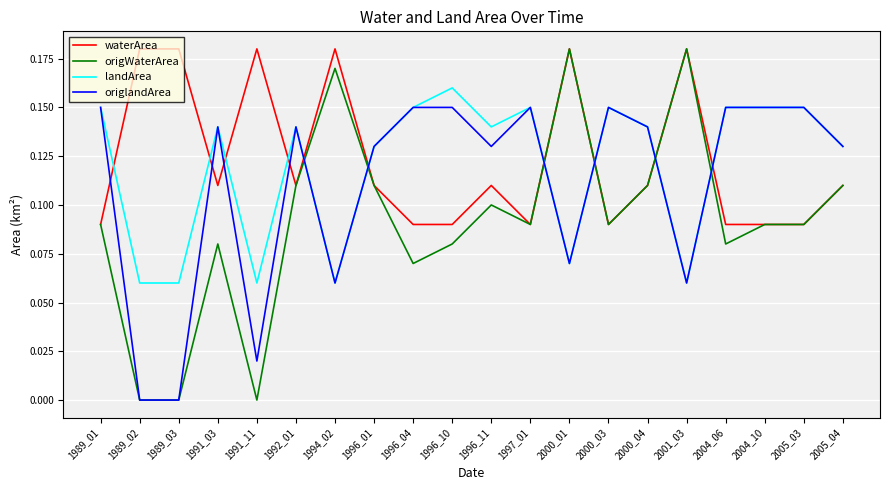

Which series changed the most between 1996_04 and 1997_01?

origWaterArea